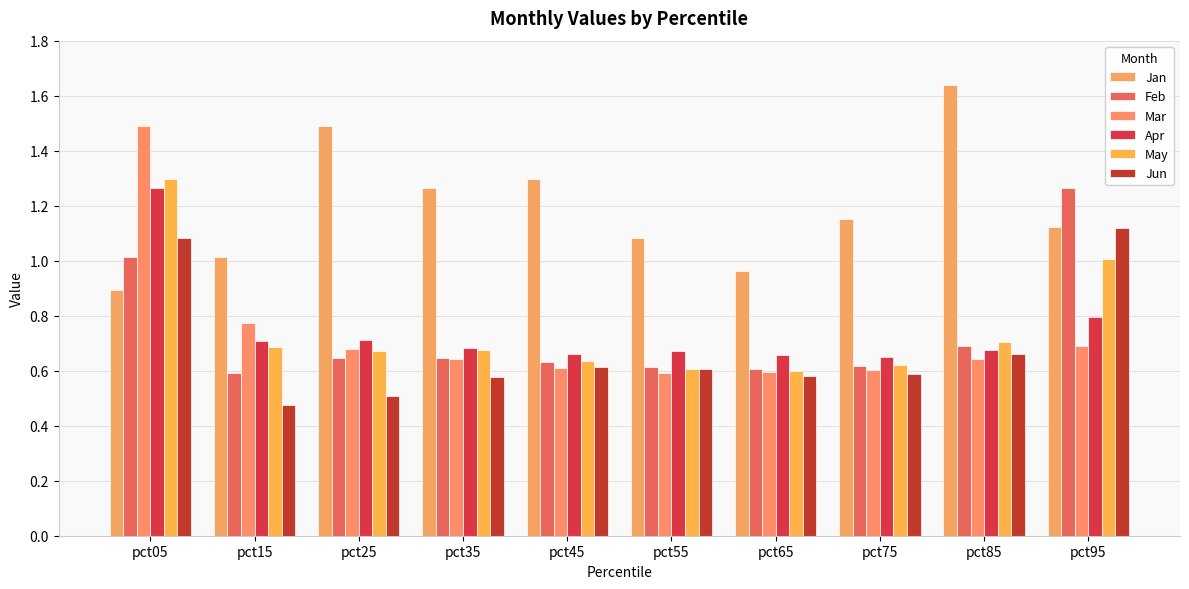

What is the total value across all series at pct35?

4.5